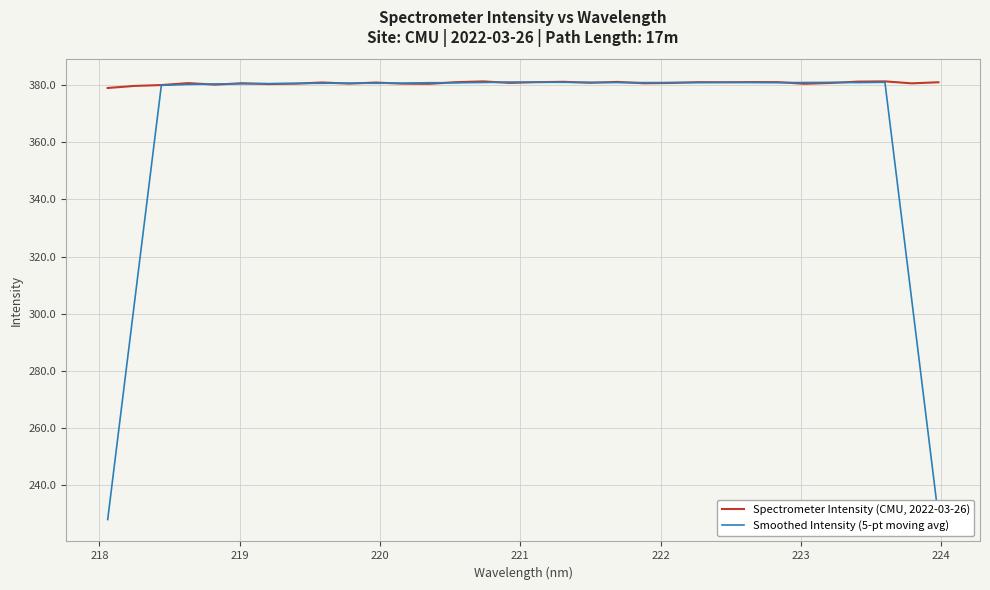

What is the maximum value shown in the chart?

381.4